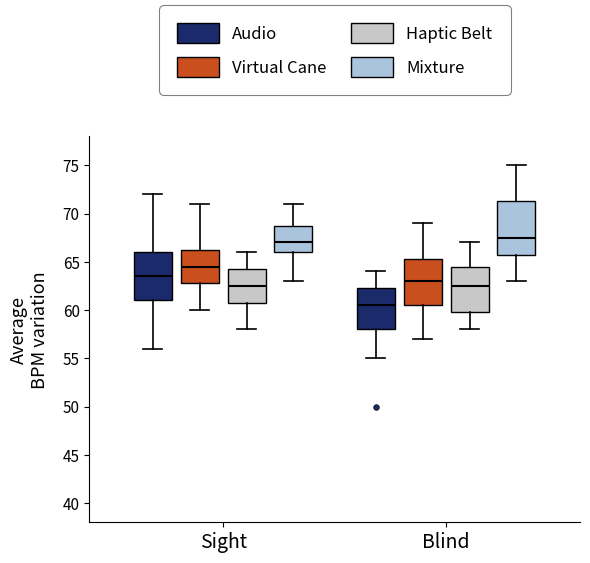

Reading left to right, read every box against the y-axis: the position of its median line, the range the box covers, and the ends of its whiskers. The values are not printed on the chart, so give them approximately, as read against the axis.

Sight (Audio): median 63.5, box 61.0 to 66.0, whiskers 56.0 to 72.0
Sight (Virtual Cane): median 64.5, box 63.0 to 66.5, whiskers 60.0 to 71.0
Sight (Haptic Belt): median 62.5, box 61.0 to 64.5, whiskers 58.0 to 66.0
Sight (Mixture): median 67.0, box 66.0 to 69.0, whiskers 63.0 to 71.0
Blind (Audio): median 60.5, box 58.0 to 62.5, whiskers 55.0 to 64.0
Blind (Virtual Cane): median 63.0, box 60.5 to 65.5, whiskers 57.0 to 69.0
Blind (Haptic Belt): median 62.5, box 60.0 to 64.5, whiskers 58.0 to 67.0
Blind (Mixture): median 67.5, box 66.0 to 71.5, whiskers 63.0 to 75.0